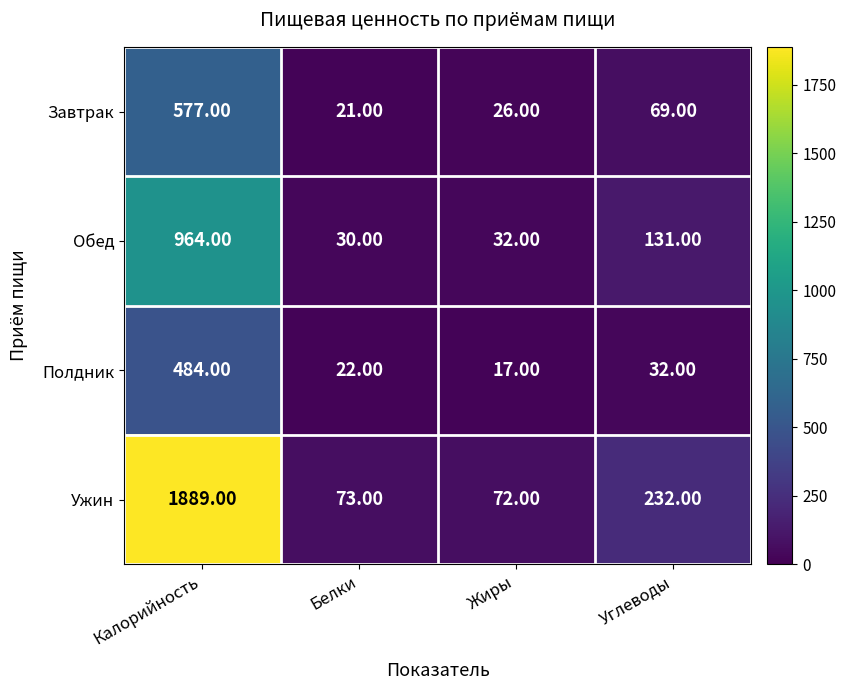

Which series has the largest total across all categories?

Ужин